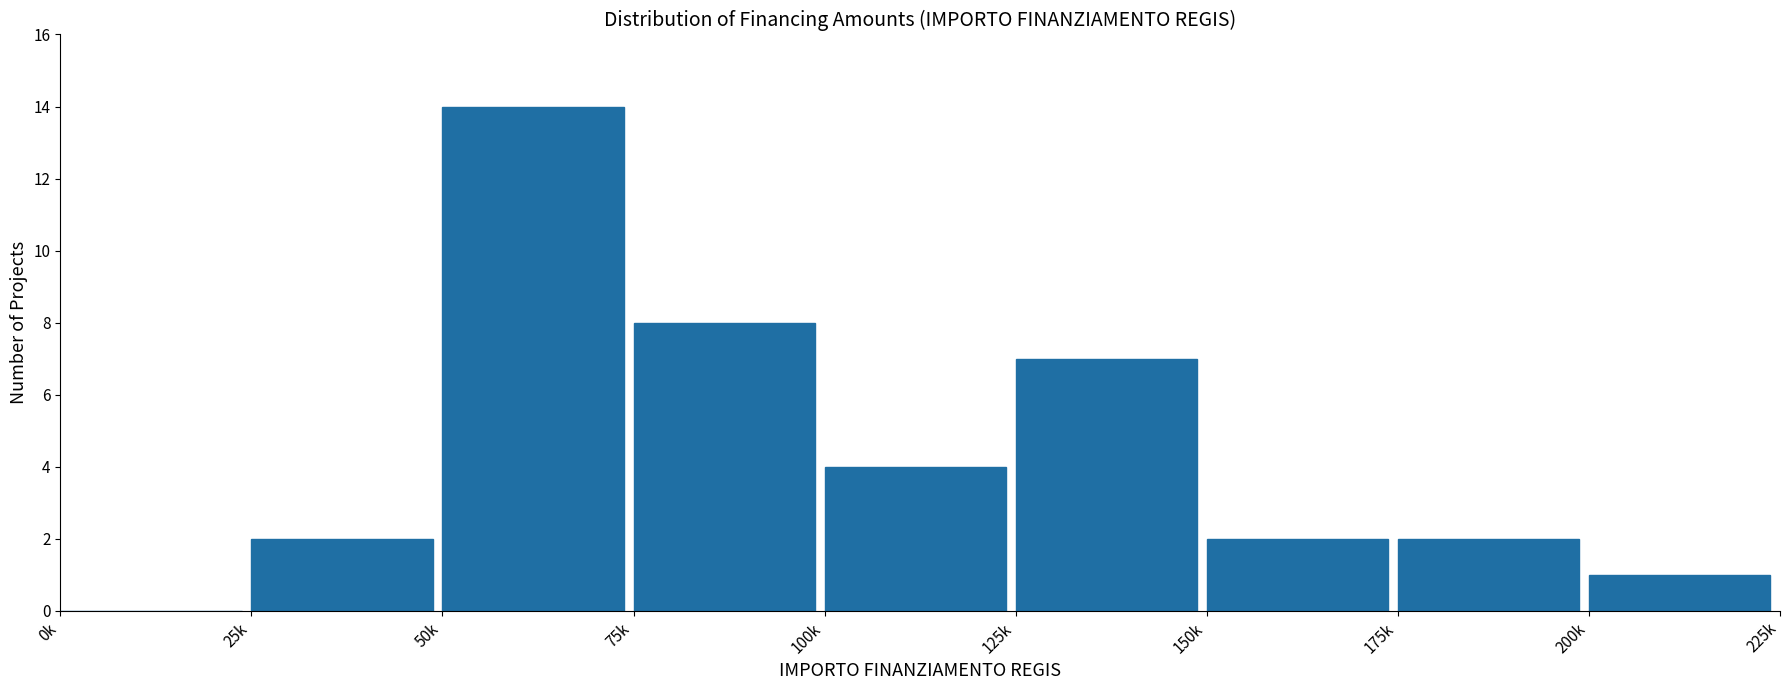

Reading left to right, extract all data points from this chart.

0k=0	25k=2	50k=14	75k=8	100k=4	125k=7	150k=2	175k=2	200k=1